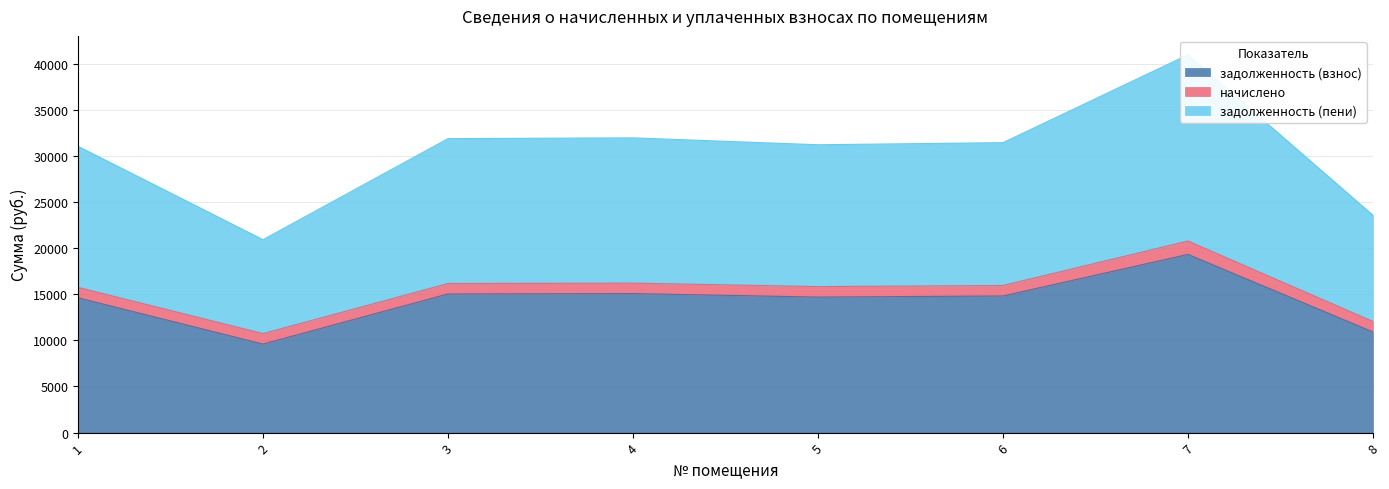

List the labels in order of задолженность (пени) value, smallest first.

2, 8, 1, 5, 6, 3, 4, 7